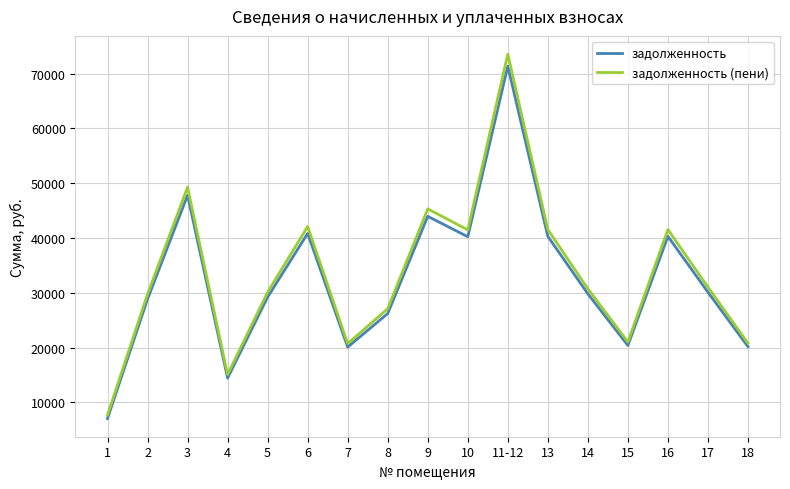

At which category is the sum across all series the highest?

11-12